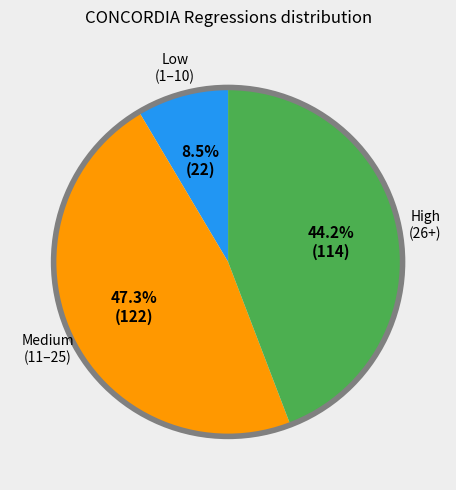

Is there a majority slice in this chart?

No